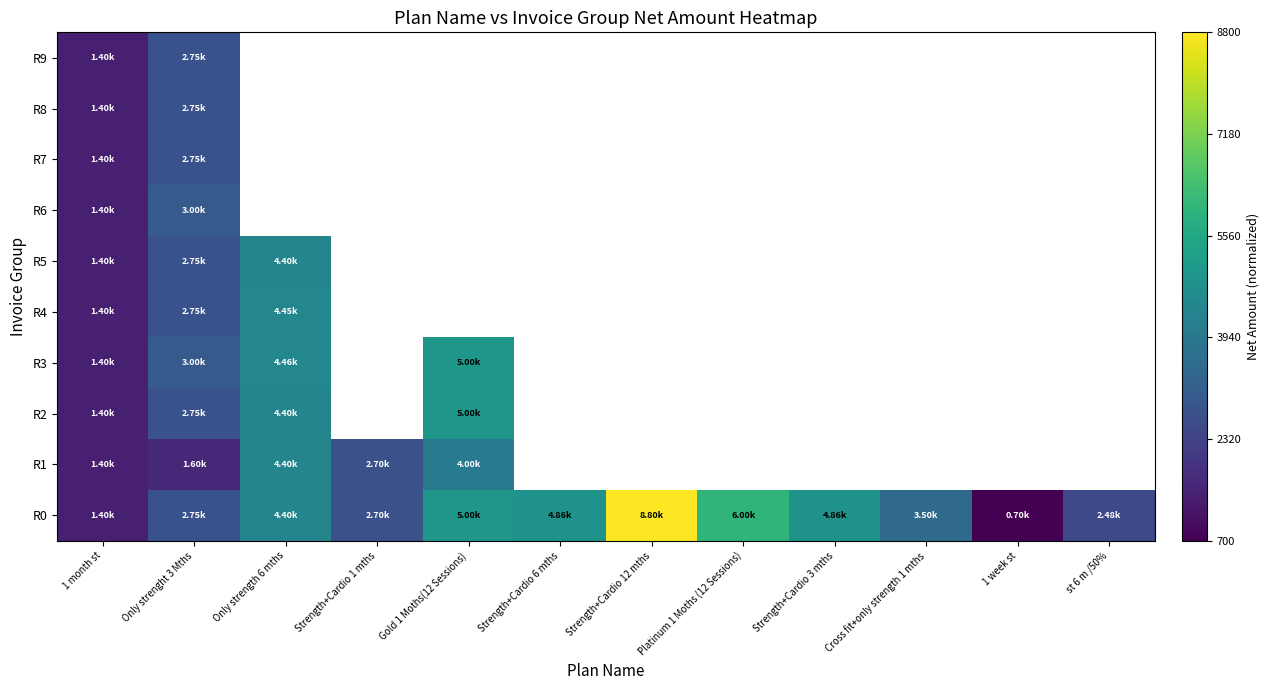

Which category has the highest value in the R5 series?

Only strength 6 mths